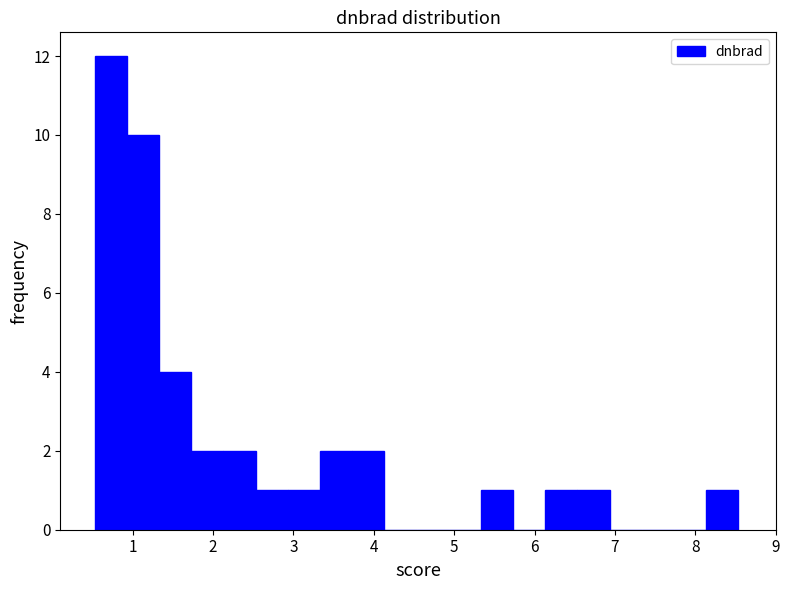

Reading left to right, transcribe this chart: for each bar, give the range it covers on the x-axis and its height. Neither the bar edges nor the heights are printed on the chart, so give them approximately, as read against the axes.

0.5 to 0.9: 12
0.9 to 1.3: 10
1.3 to 1.7: 4
1.7 to 2.1: 2
2.1 to 2.5: 2
2.5 to 2.9: 1
2.9 to 3.3: 1
3.3 to 3.7: 2
3.7 to 4.1: 2
4.1 to 4.5: 0
4.5 to 4.9: 0
4.9 to 5.3: 0
5.3 to 5.7: 1
5.7 to 6.1: 0
6.1 to 6.5: 1
6.5 to 6.9: 1
6.9 to 7.3: 0
7.3 to 7.7: 0
7.7 to 8.1: 0
8.1 to 8.5: 1